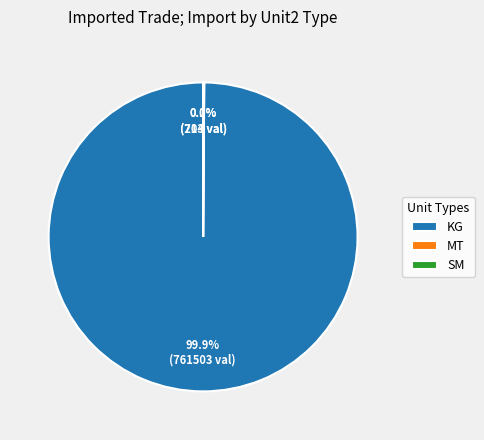

What is the largest slice in the pie chart?

KG